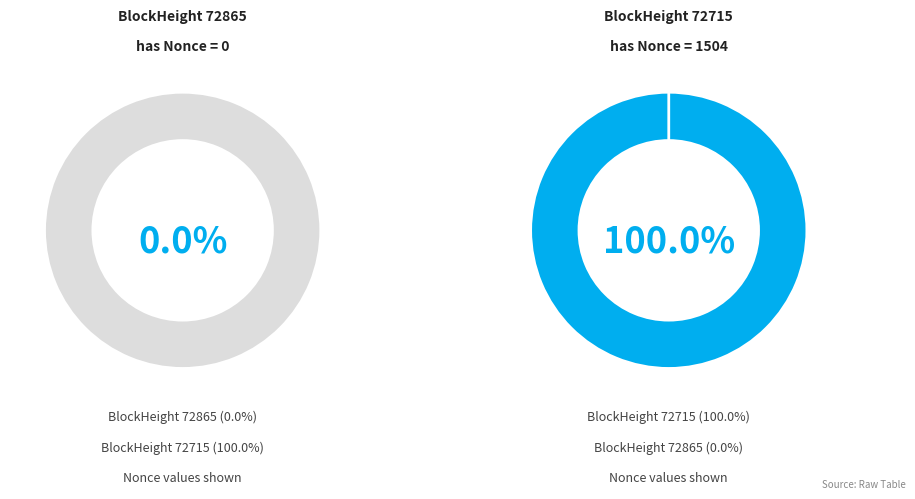

What percentage do 72865 and 72715 together represent?

100.0%